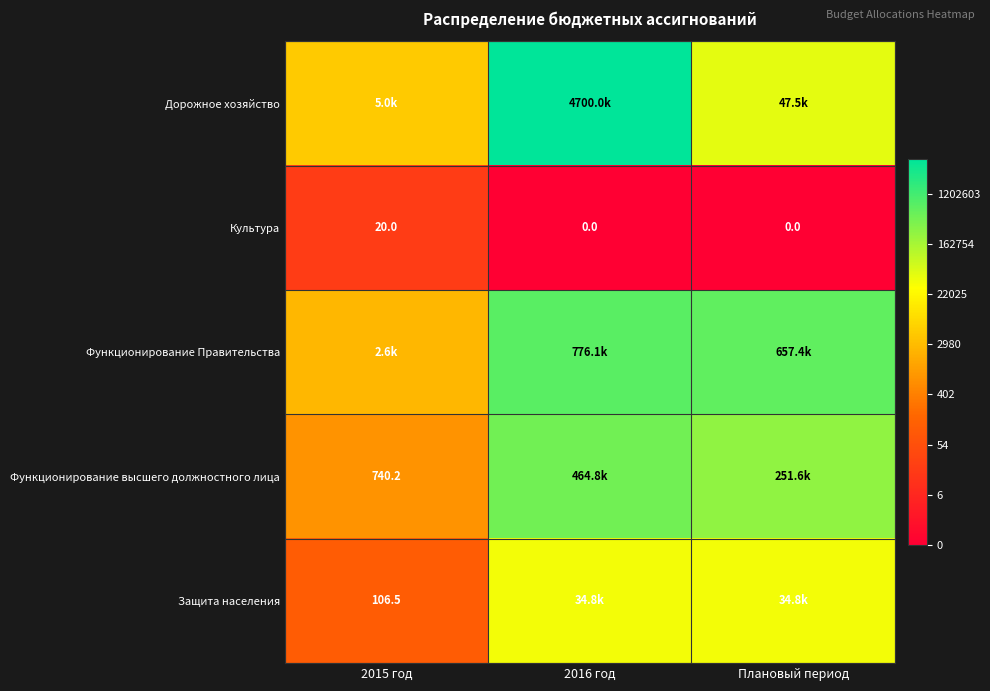

Which series changed the most between 2016 год and Плановый период?

Дорожное хозяйство